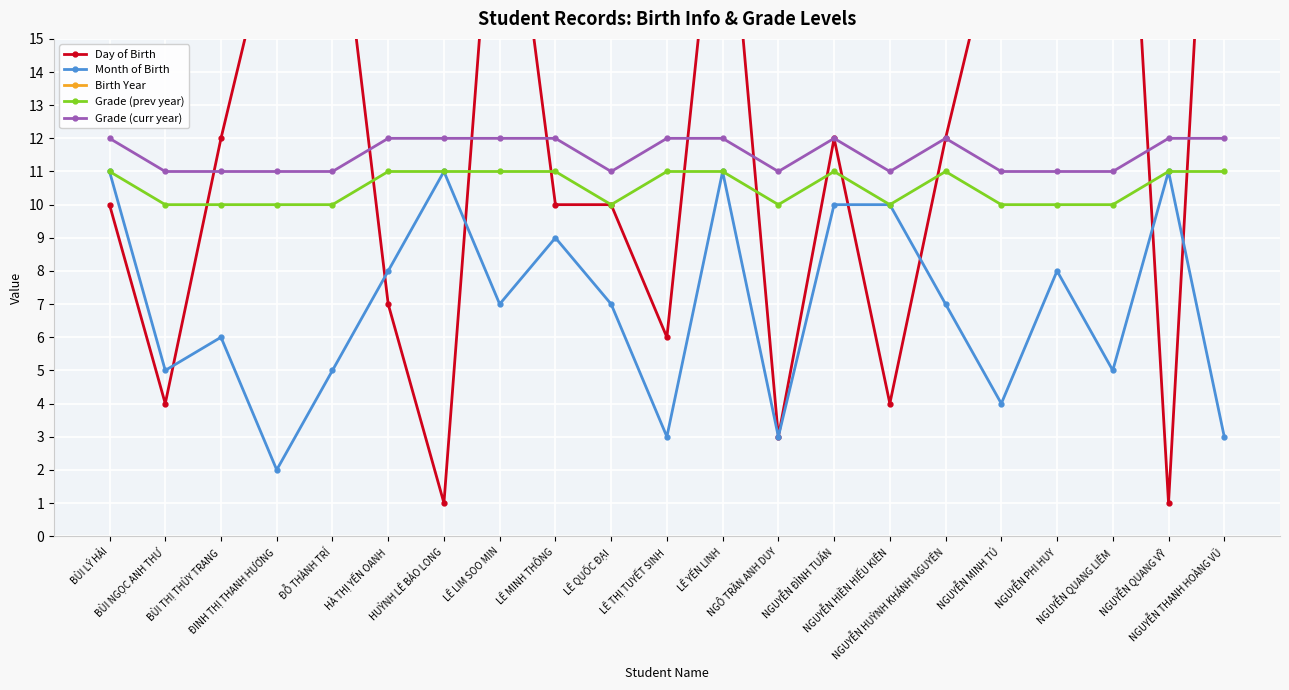

How many lines are shown in the chart?

5